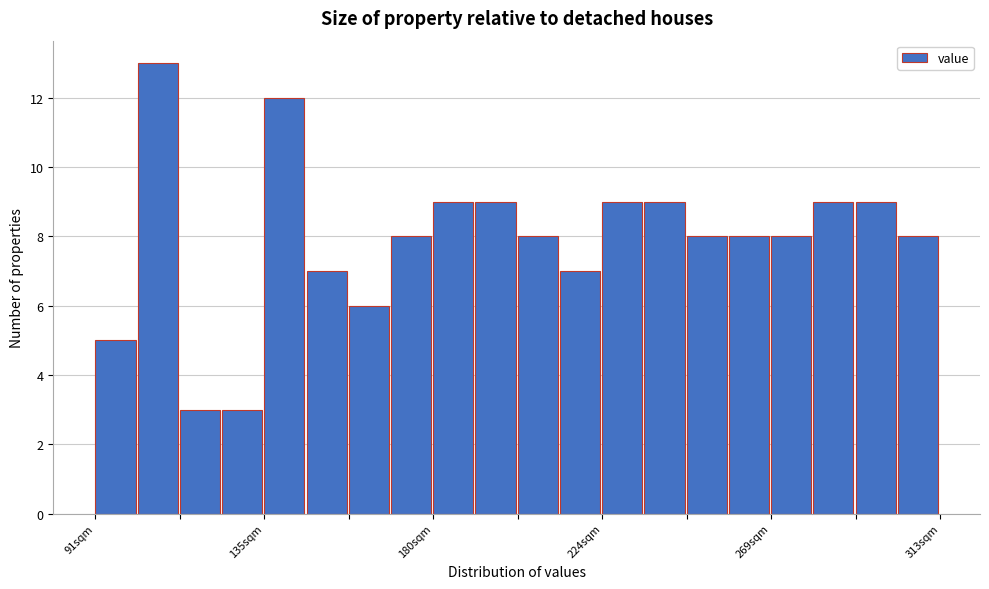

Read against the x-axis, roughly where is the centre of the tallest bar?

105